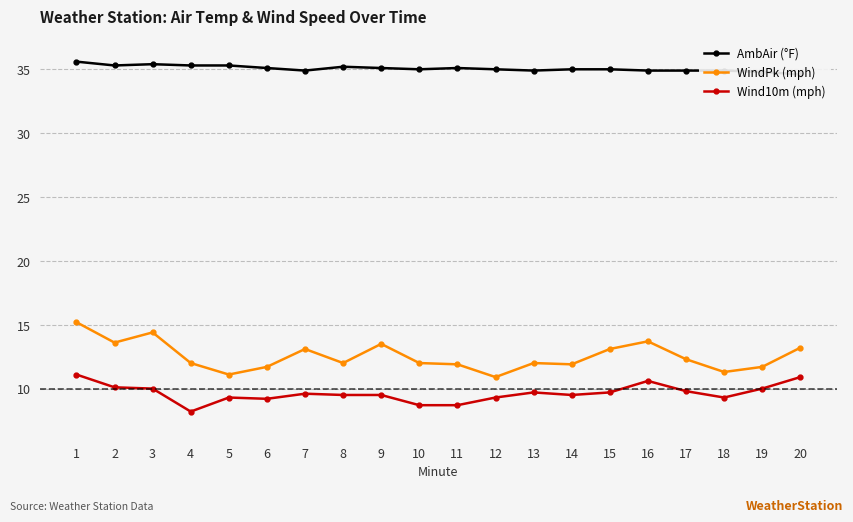

What is the difference between the WindPk (mph) values at 17 and 18?

1.0